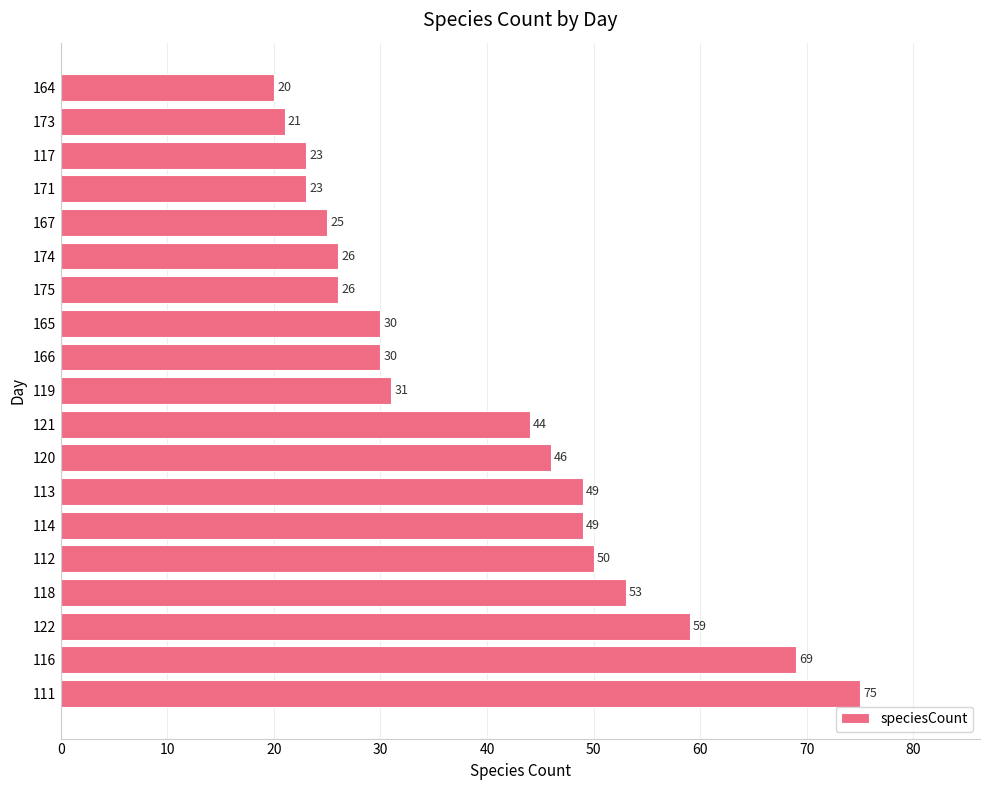

At which label is the value closest to 47?

120